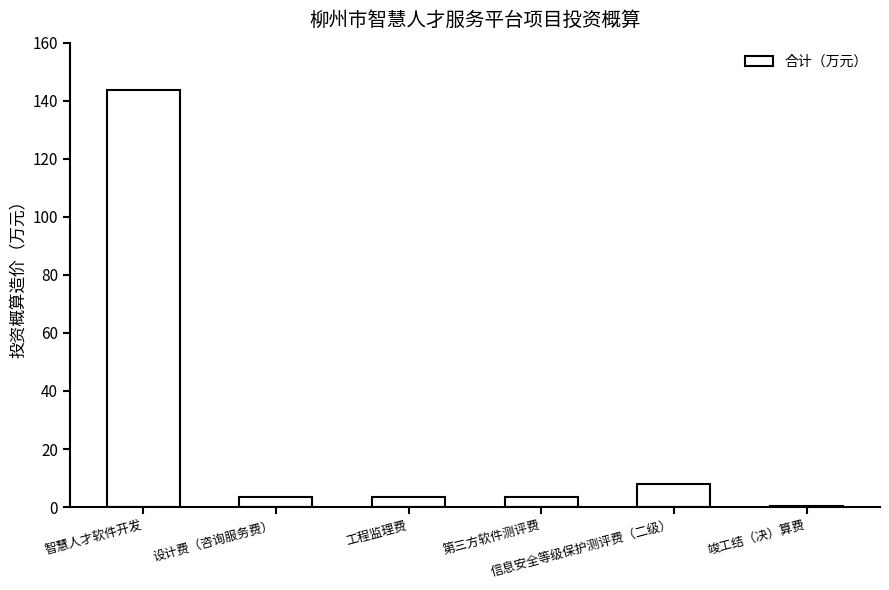

What is the maximum value shown in the chart?

143.8